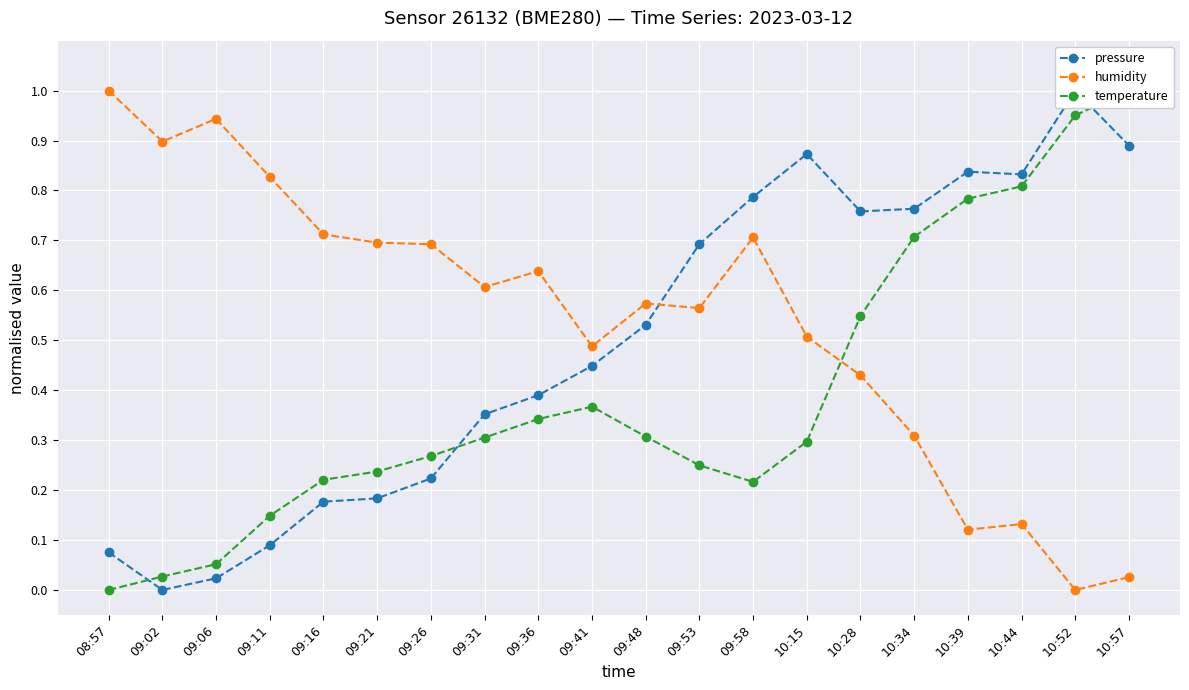

Is the value of temperature at 09:02 greater than the value of humidity at 10:44?

No